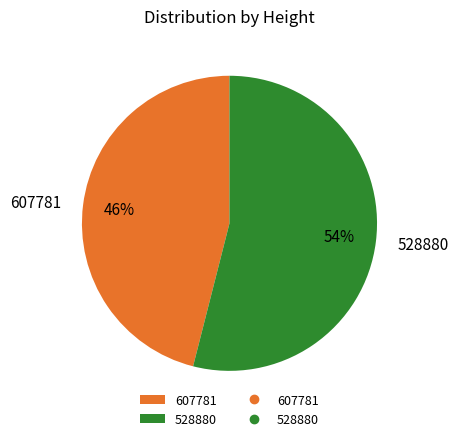

Does 528880 account for over 50% of the chart?

Yes